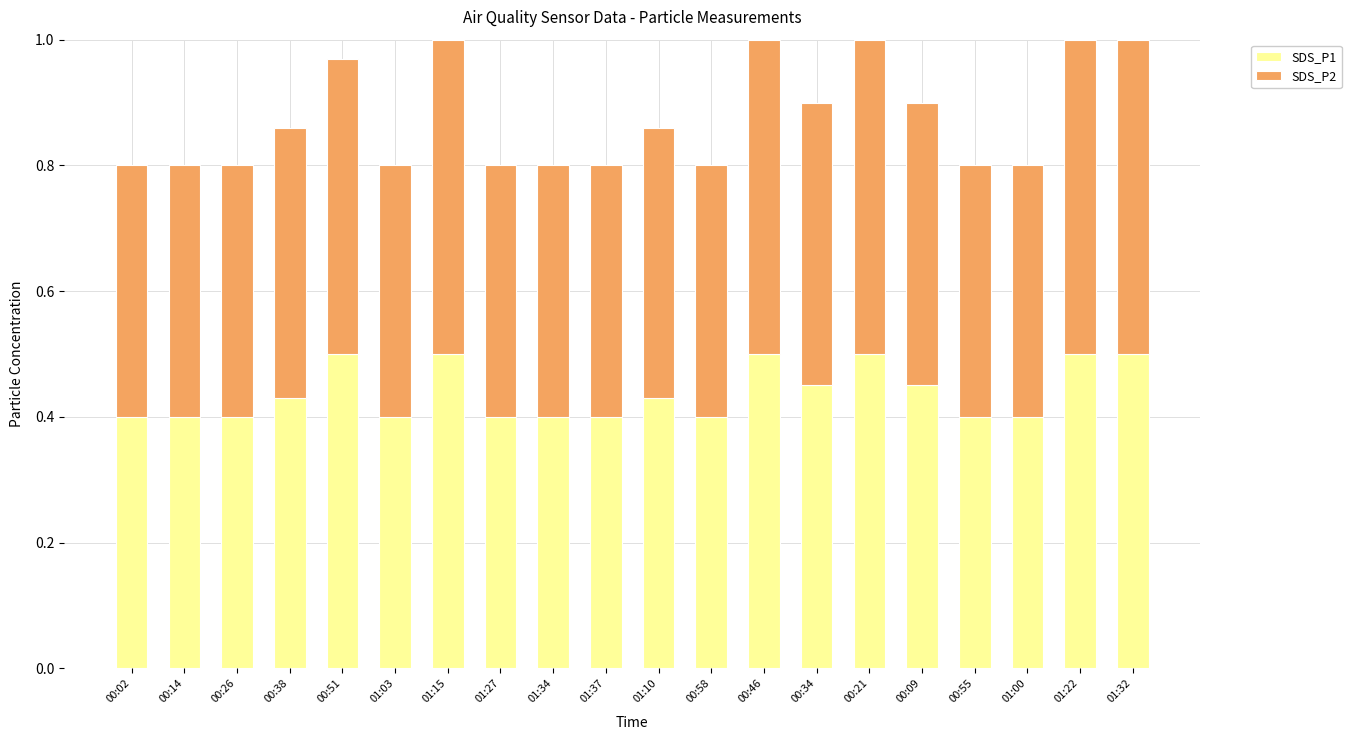

What is the total value across all series at 01:34?

0.8